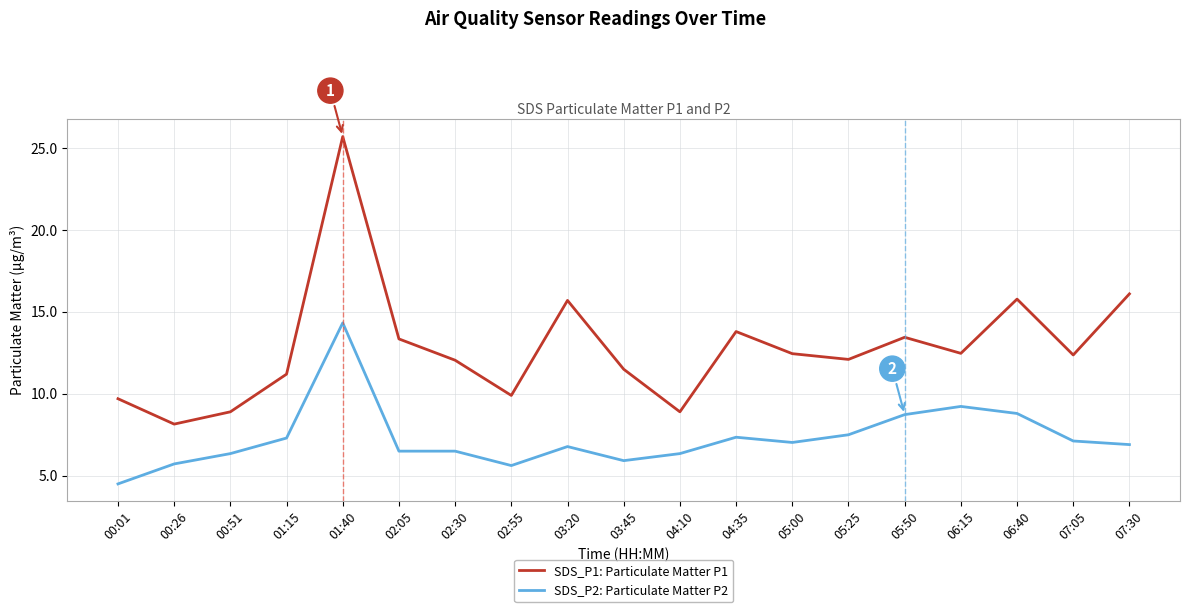

At 00:51, list the series in order from largest to smallest.

SDS_P1: Particulate Matter P1, SDS_P2: Particulate Matter P2